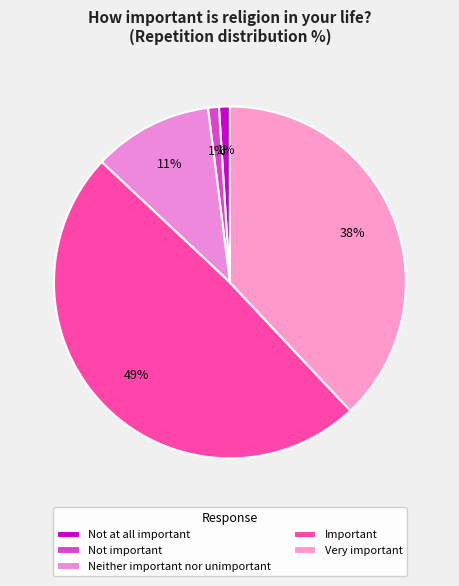

To the nearest percent, what is the difference between the largest and smallest slice percentages?

48%